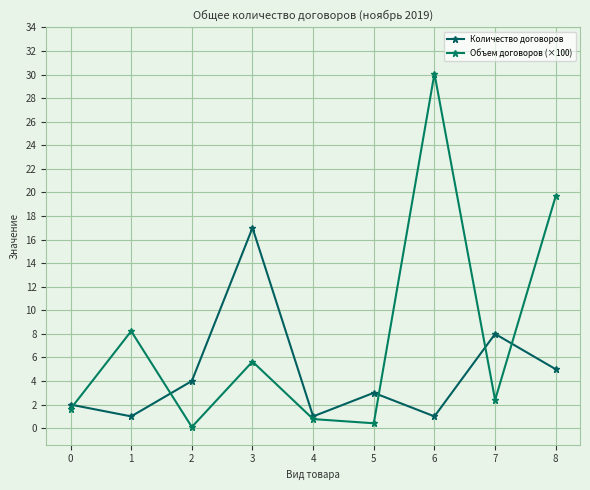

List the series in order of their overall mean, lowest first.

Количество договоров, Объем договоров (×100)